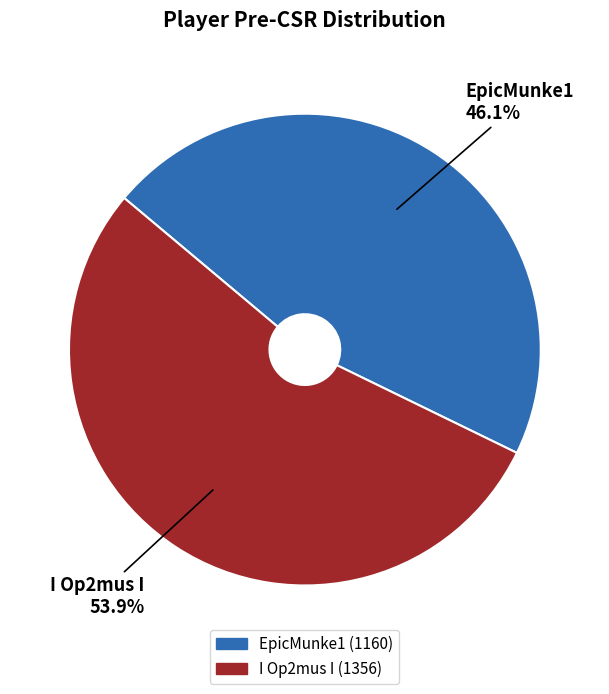

Does I Op2mus I account for over 50% of the chart?

Yes